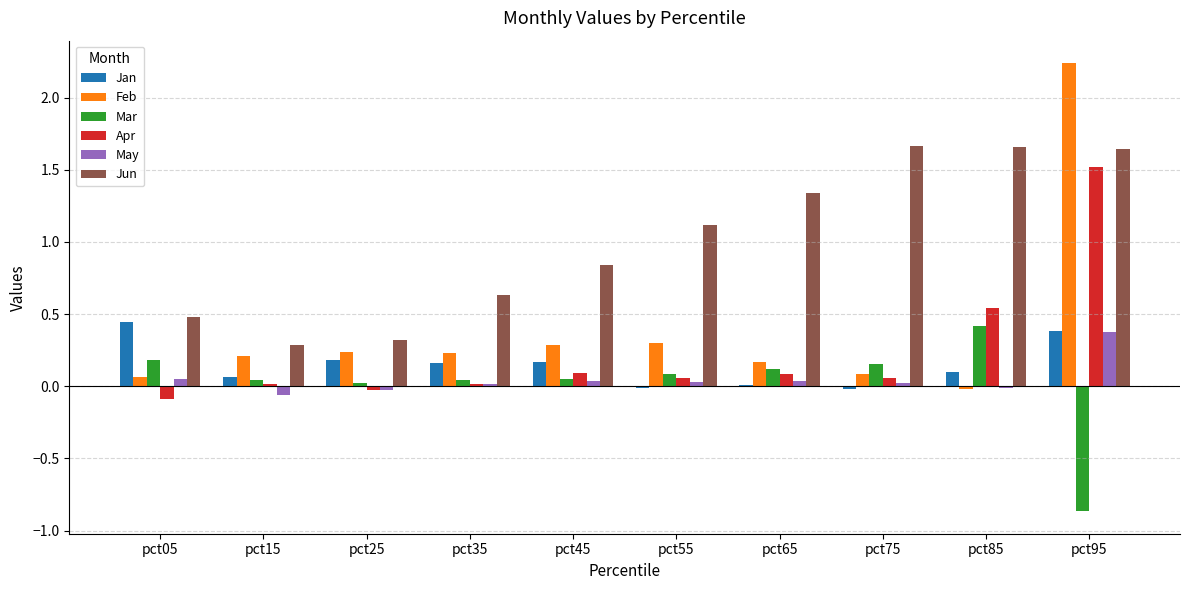

Count the number of categories in the chart.

10